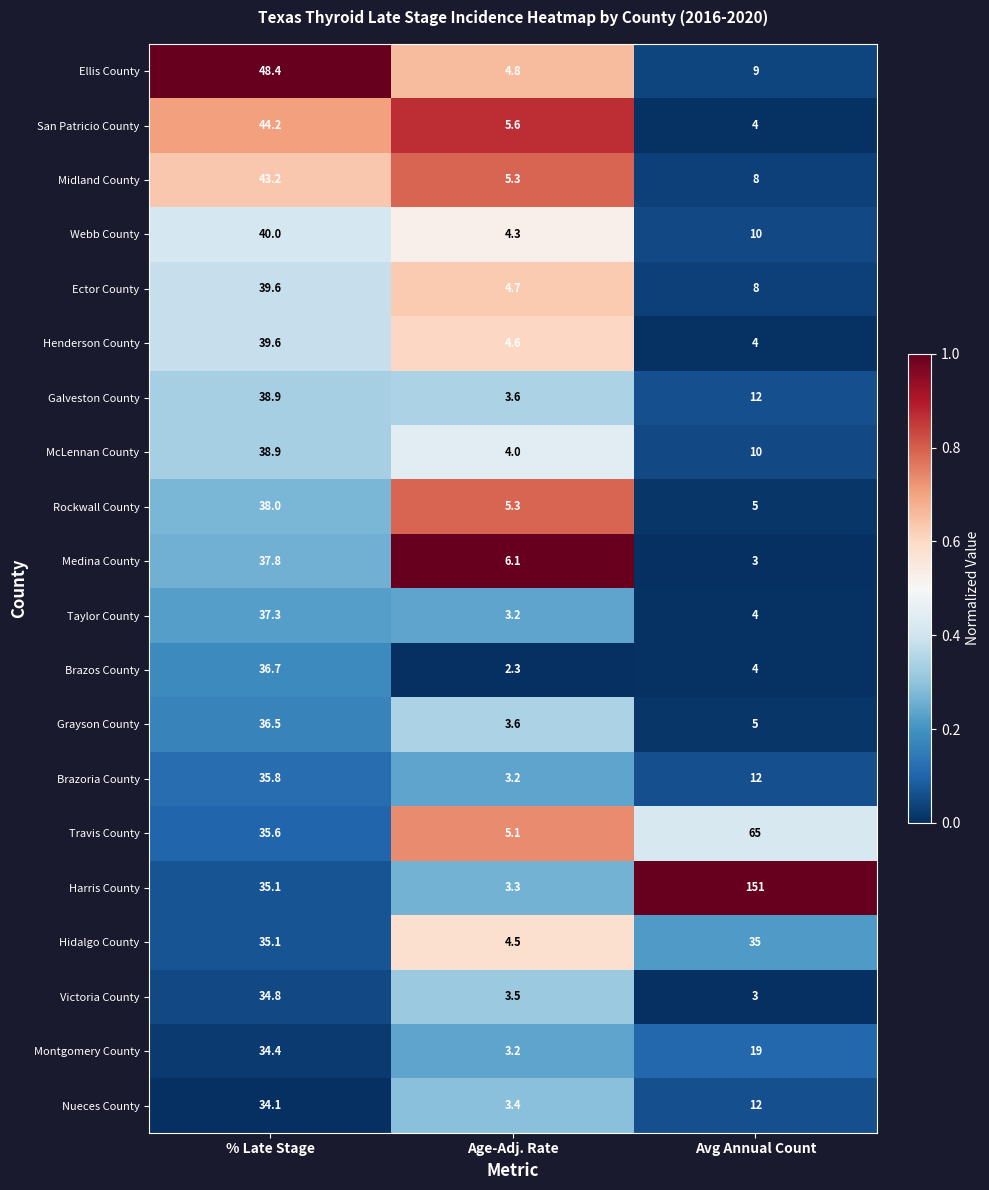

Between Age-Adj. Rate and Avg Annual Count, which series saw the biggest shift?

Harris County